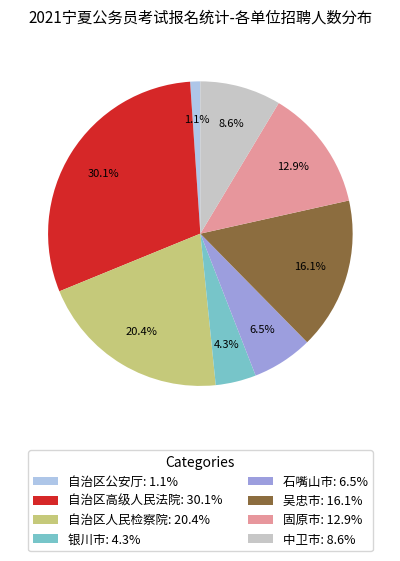

Is it true that 中卫市 is 9% of the pie?

True